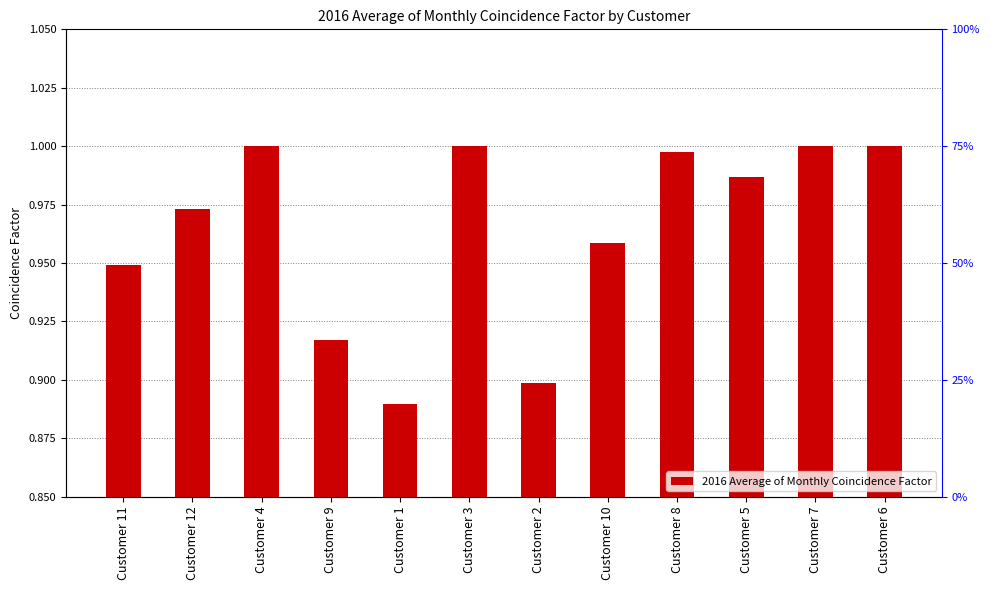

How many values are between 0 and 1?

12